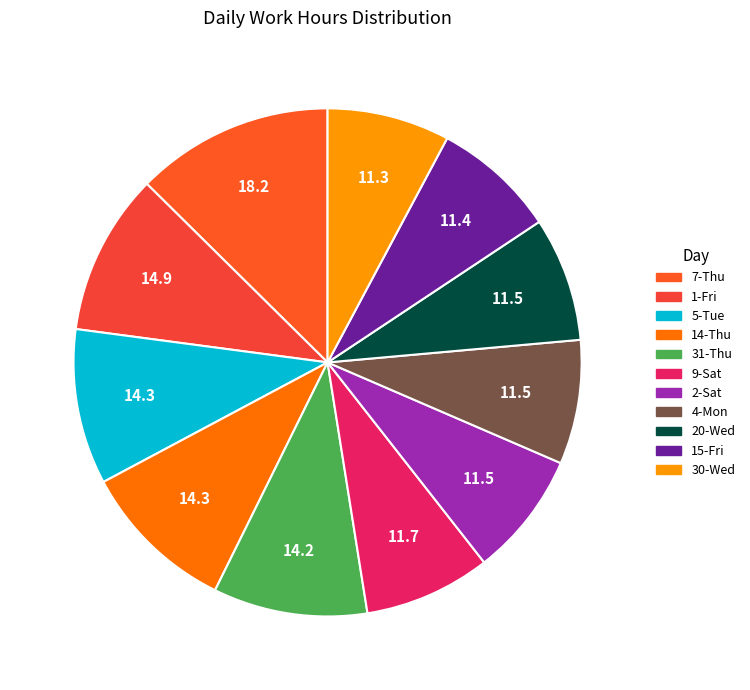

Does any single category account for the majority?

No